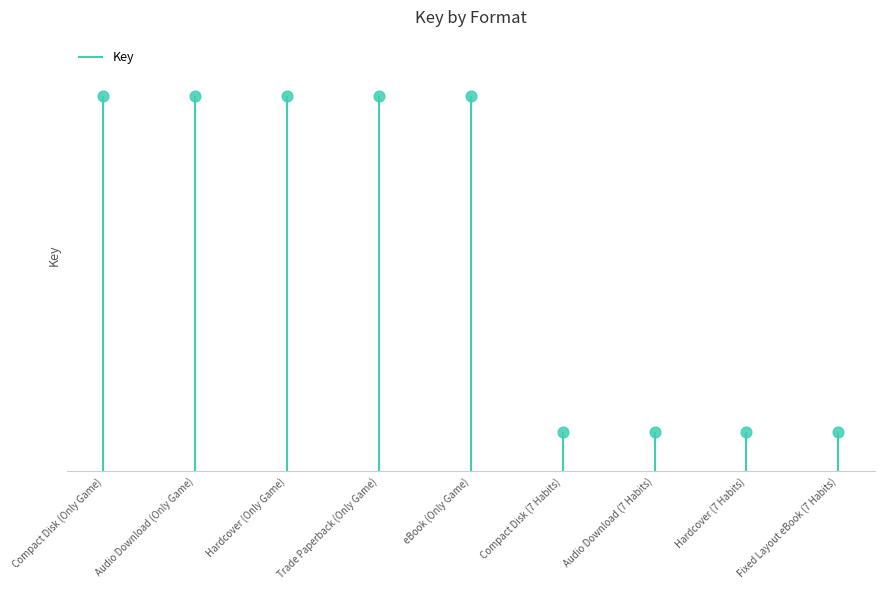

What is the change in value from eBook (Only Game) to Audio Download (7 Habits)?

-388428173